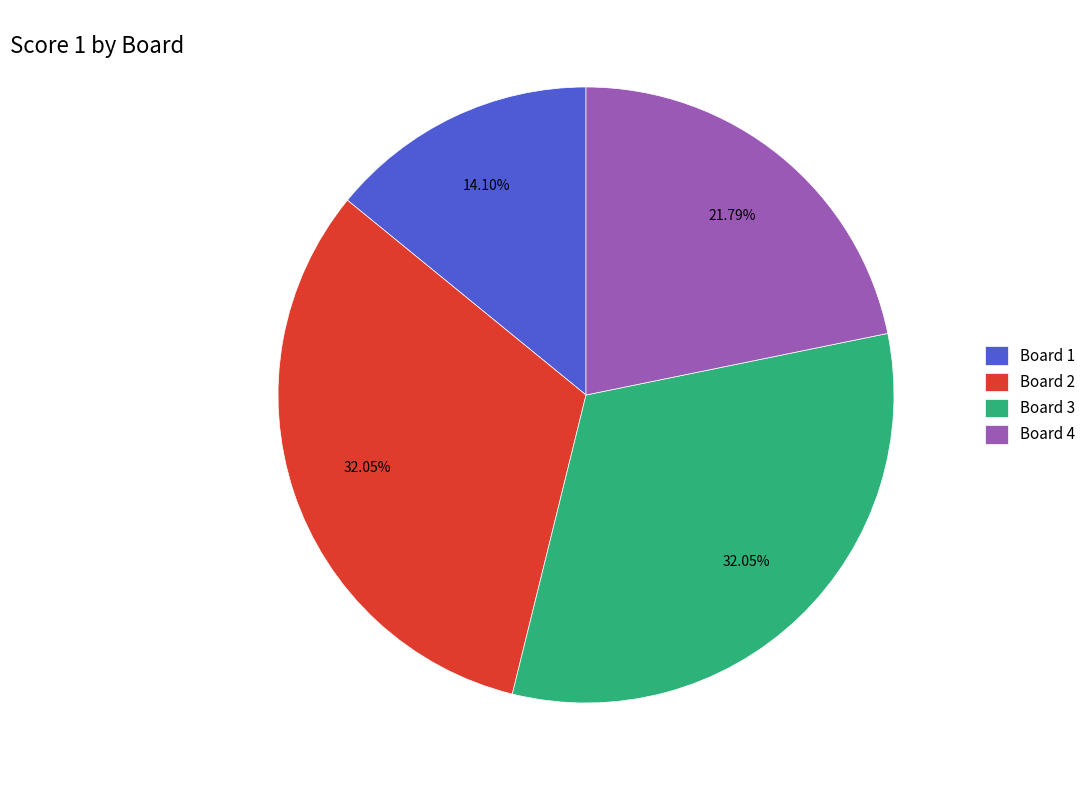

What is the smallest slice in the pie chart?

Board 1